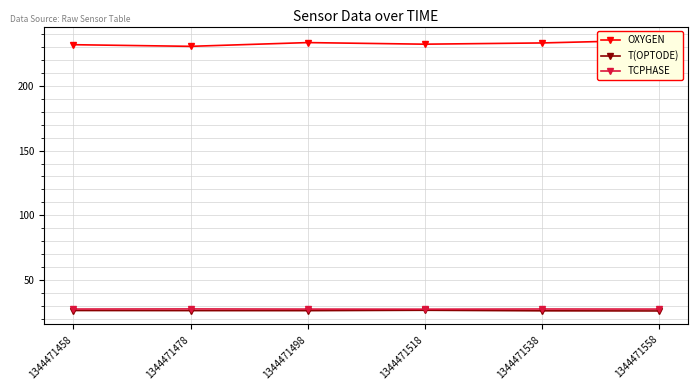

The value of OXYGEN at 1344471498 is 233.4. True or false?

True